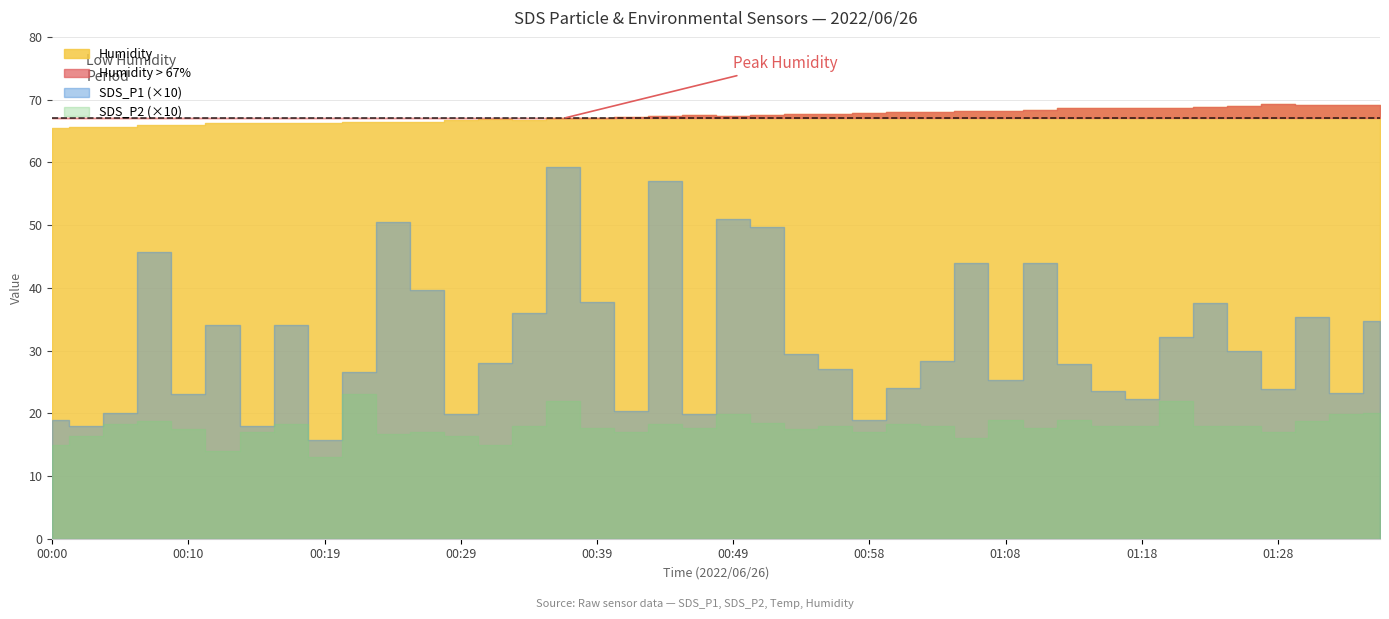

Does the chart display data point markers on the line(s)?

No